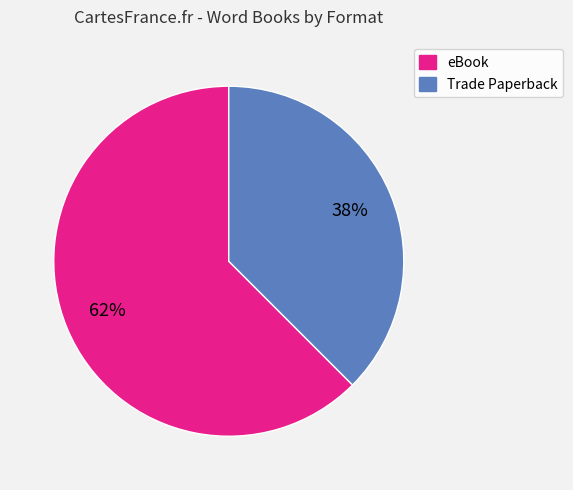

How many slices are in this pie chart?

2